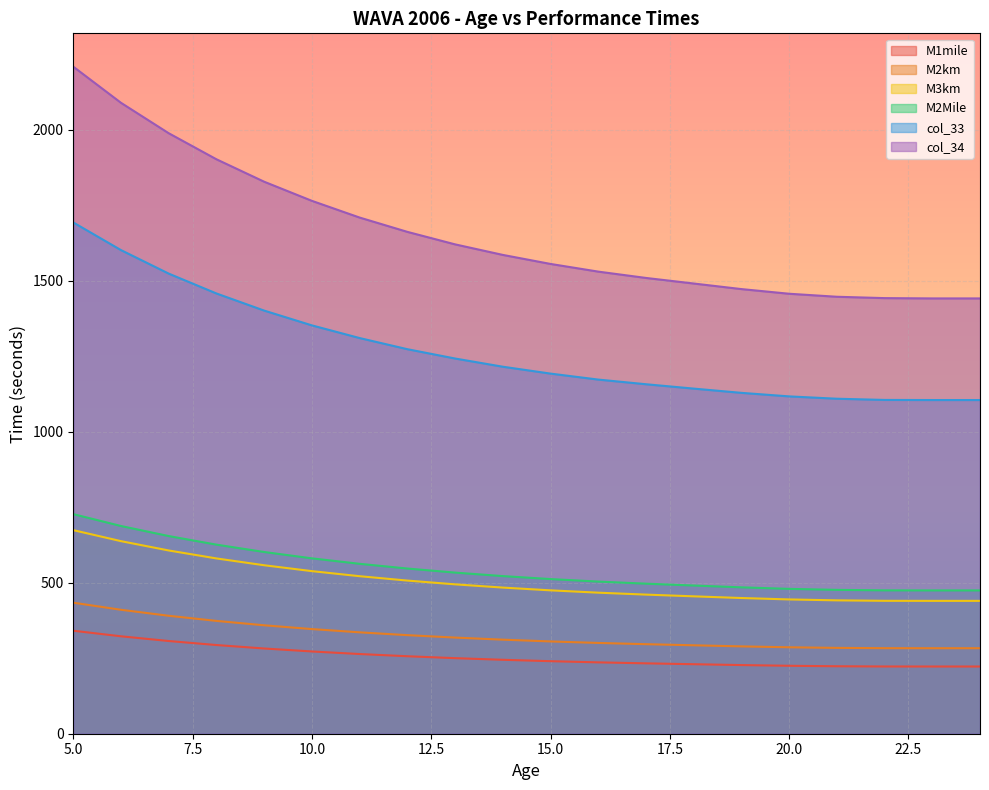

True or false: col_34 has more than 1 interior local peaks.

False